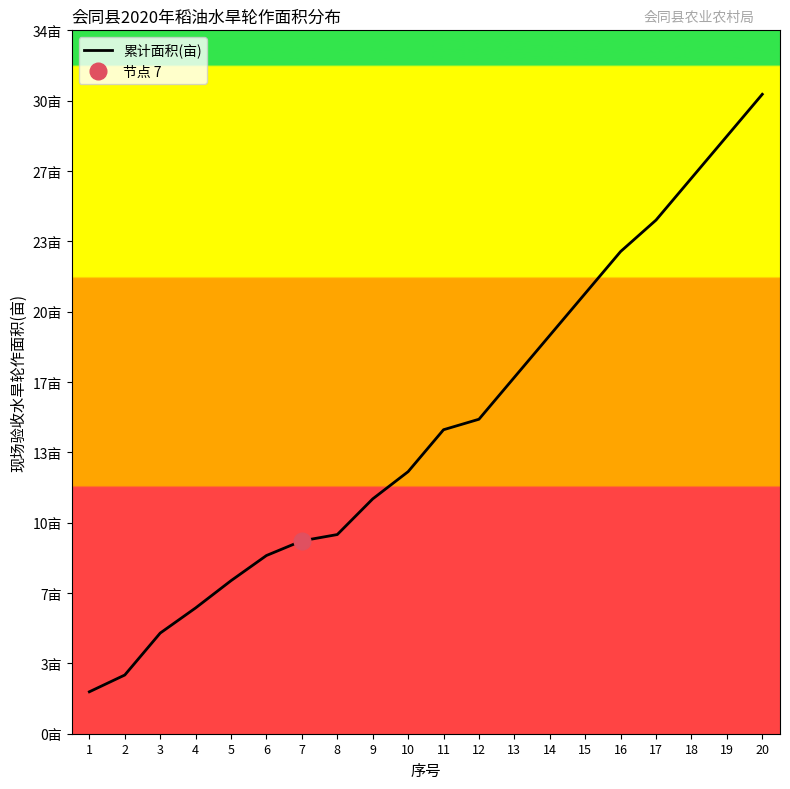

Count the number of data series in this chart.

1